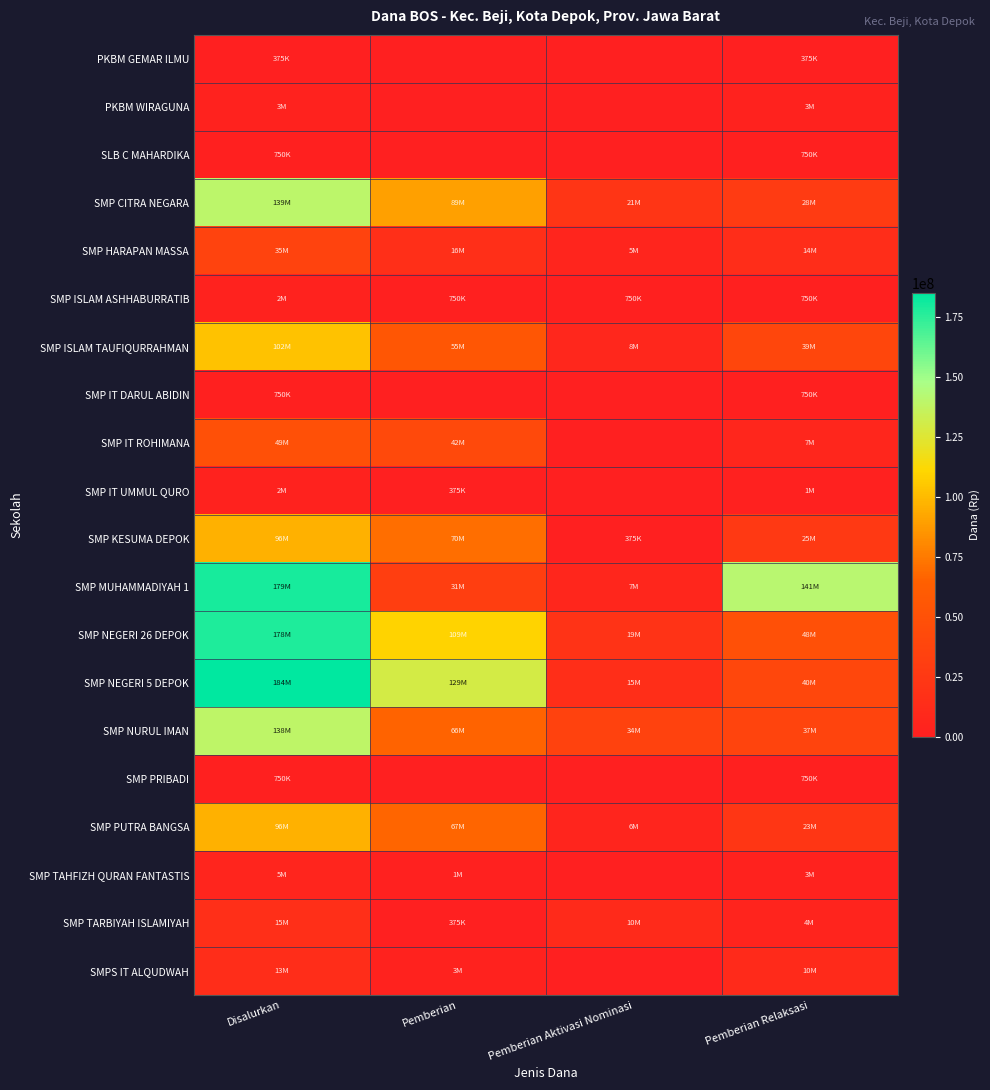

Reading right to left, list all the values displayed in this chart.

PKBM GEMAR ILMU: Pemberian Relaksasi=375000	Pemberian Aktivasi Nominasi=0	Pemberian=0	Disalurkan=375000
PKBM WIRAGUNA: Pemberian Relaksasi=3000000	Pemberian Aktivasi Nominasi=0	Pemberian=0	Disalurkan=3000000
SLB C MAHARDIKA: Pemberian Relaksasi=750000	Pemberian Aktivasi Nominasi=0	Pemberian=0	Disalurkan=750000
SMP CITRA NEGARA: Pemberian Relaksasi=28500000	Pemberian Aktivasi Nominasi=21750000	Pemberian=89625000	Disalurkan=139875000
SMP HARAPAN MASSA: Pemberian Relaksasi=14250000	Pemberian Aktivasi Nominasi=5250000	Pemberian=16125000	Disalurkan=35625000
SMP ISLAM ASHHABURRATIB: Pemberian Relaksasi=750000	Pemberian Aktivasi Nominasi=750000	Pemberian=750000	Disalurkan=2250000
SMP ISLAM TAUFIQURRAHMAN: Pemberian Relaksasi=39000000	Pemberian Aktivasi Nominasi=8250000	Pemberian=55500000	Disalurkan=102750000
SMP IT DARUL ABIDIN: Pemberian Relaksasi=750000	Pemberian Aktivasi Nominasi=0	Pemberian=0	Disalurkan=750000
SMP IT ROHIMANA: Pemberian Relaksasi=7125000	Pemberian Aktivasi Nominasi=0	Pemberian=42375000	Disalurkan=49500000
SMP IT UMMUL QURO: Pemberian Relaksasi=1875000	Pemberian Aktivasi Nominasi=0	Pemberian=375000	Disalurkan=2250000
SMP KESUMA DEPOK: Pemberian Relaksasi=25500000	Pemberian Aktivasi Nominasi=375000	Pemberian=70500000	Disalurkan=96375000
SMP MUHAMMADIYAH 1: Pemberian Relaksasi=141375000	Pemberian Aktivasi Nominasi=7125000	Pemberian=31125000	Disalurkan=179625000
SMP NEGERI 26 DEPOK: Pemberian Relaksasi=48750000	Pemberian Aktivasi Nominasi=19875000	Pemberian=109500000	Disalurkan=178125000
SMP NEGERI 5 DEPOK: Pemberian Relaksasi=40125000	Pemberian Aktivasi Nominasi=15000000	Pemberian=129750000	Disalurkan=184875000
SMP NURUL IMAN: Pemberian Relaksasi=37500000	Pemberian Aktivasi Nominasi=34875000	Pemberian=66375000	Disalurkan=138750000
SMP PRIBADI: Pemberian Relaksasi=750000	Pemberian Aktivasi Nominasi=0	Pemberian=0	Disalurkan=750000
SMP PUTRA BANGSA: Pemberian Relaksasi=23625000	Pemberian Aktivasi Nominasi=6000000	Pemberian=67125000	Disalurkan=96750000
SMP TAHFIZH QURAN FANTASTIS: Pemberian Relaksasi=3375000	Pemberian Aktivasi Nominasi=0	Pemberian=1875000	Disalurkan=5250000
SMP TARBIYAH ISLAMIYAH: Pemberian Relaksasi=4500000	Pemberian Aktivasi Nominasi=10875000	Pemberian=375000	Disalurkan=15750000
SMPS IT ALQUDWAH: Pemberian Relaksasi=10500000	Pemberian Aktivasi Nominasi=0	Pemberian=3375000	Disalurkan=13875000